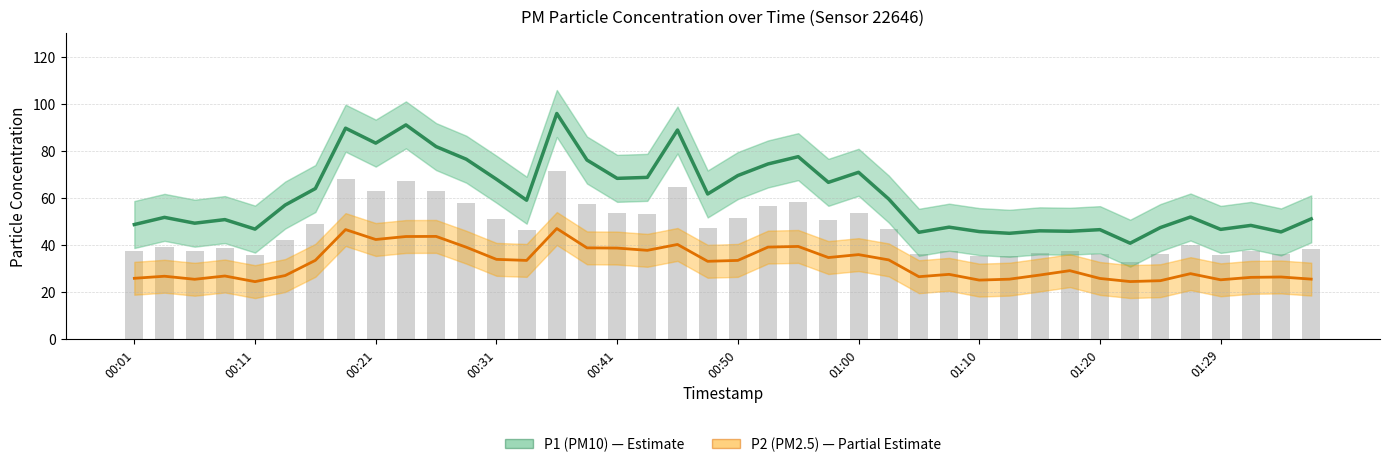

What are all the series names shown in the legend?

P1 (PM10), P2 (PM2.5)